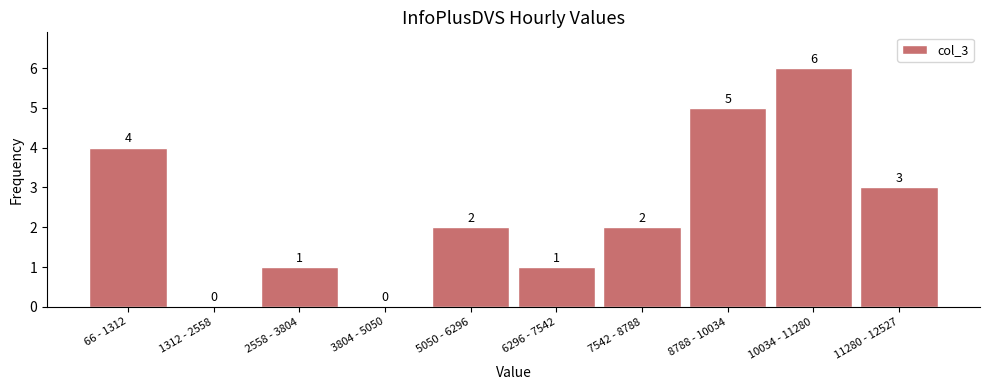

Reading left to right, what are all the values shown in this chart?

66 - 1312=4	1312 - 2558=0	2558 - 3804=1	3804 - 5050=0	5050 - 6296=2	6296 - 7542=1	7542 - 8788=2	8788 - 10034=5	10034 - 11280=6	11280 - 12527=3